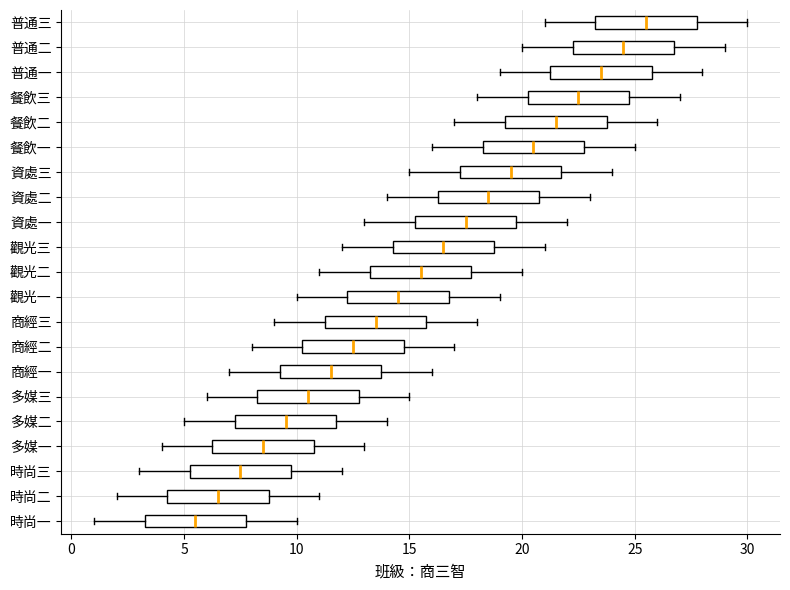

Reading bottom to top, read every box against the x-axis: the position of its median line, the range the box covers, and the ends of its whiskers. The values are not printed on the chart, so give them approximately, as read against the axis.

時尚一: median 5.5, box 3.5 to 8.0, whiskers 1.0 to 10.0
時尚二: median 6.5, box 4.5 to 9.0, whiskers 2.0 to 11.0
時尚三: median 7.5, box 5.5 to 10.0, whiskers 3.0 to 12.0
多媒一: median 8.5, box 6.5 to 11.0, whiskers 4.0 to 13.0
多媒二: median 9.5, box 7.5 to 12.0, whiskers 5.0 to 14.0
多媒三: median 10.5, box 8.5 to 13.0, whiskers 6.0 to 15.0
商經一: median 11.5, box 9.5 to 14.0, whiskers 7.0 to 16.0
商經二: median 12.5, box 10.5 to 15.0, whiskers 8.0 to 17.0
商經三: median 13.5, box 11.5 to 16.0, whiskers 9.0 to 18.0
觀光一: median 14.5, box 12.5 to 17.0, whiskers 10.0 to 19.0
觀光二: median 15.5, box 13.5 to 18.0, whiskers 11.0 to 20.0
觀光三: median 16.5, box 14.5 to 19.0, whiskers 12.0 to 21.0
資處一: median 17.5, box 15.5 to 20.0, whiskers 13.0 to 22.0
資處二: median 18.5, box 16.5 to 21.0, whiskers 14.0 to 23.0
資處三: median 19.5, box 17.5 to 22.0, whiskers 15.0 to 24.0
餐飲一: median 20.5, box 18.5 to 23.0, whiskers 16.0 to 25.0
餐飲二: median 21.5, box 19.5 to 24.0, whiskers 17.0 to 26.0
餐飲三: median 22.5, box 20.5 to 25.0, whiskers 18.0 to 27.0
普通一: median 23.5, box 21.5 to 26.0, whiskers 19.0 to 28.0
普通二: median 24.5, box 22.5 to 27.0, whiskers 20.0 to 29.0
普通三: median 25.5, box 23.5 to 28.0, whiskers 21.0 to 30.0